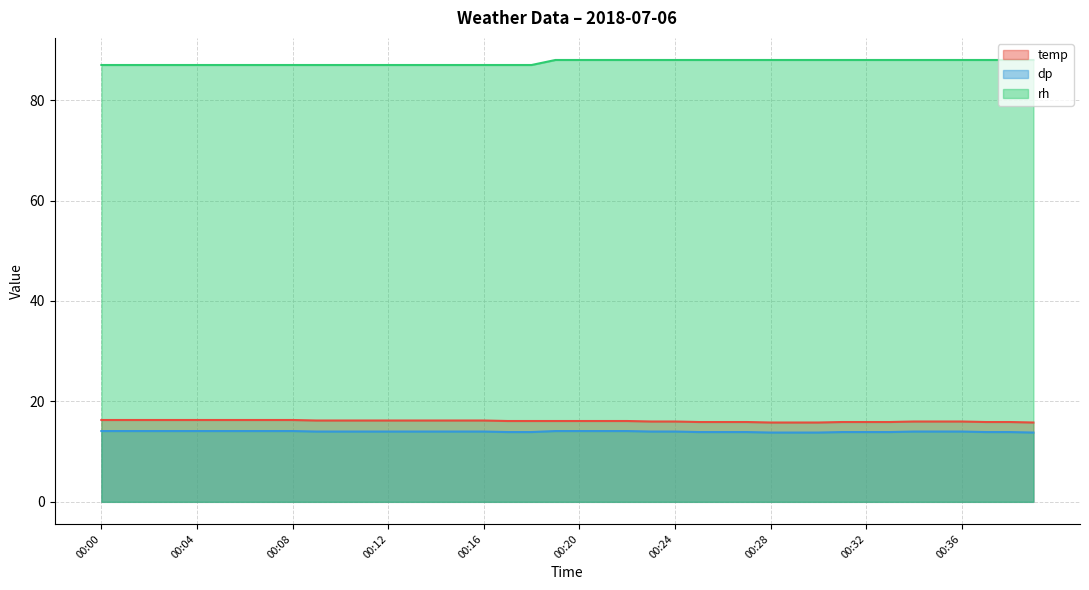

What is the maximum value for dp?

14.1